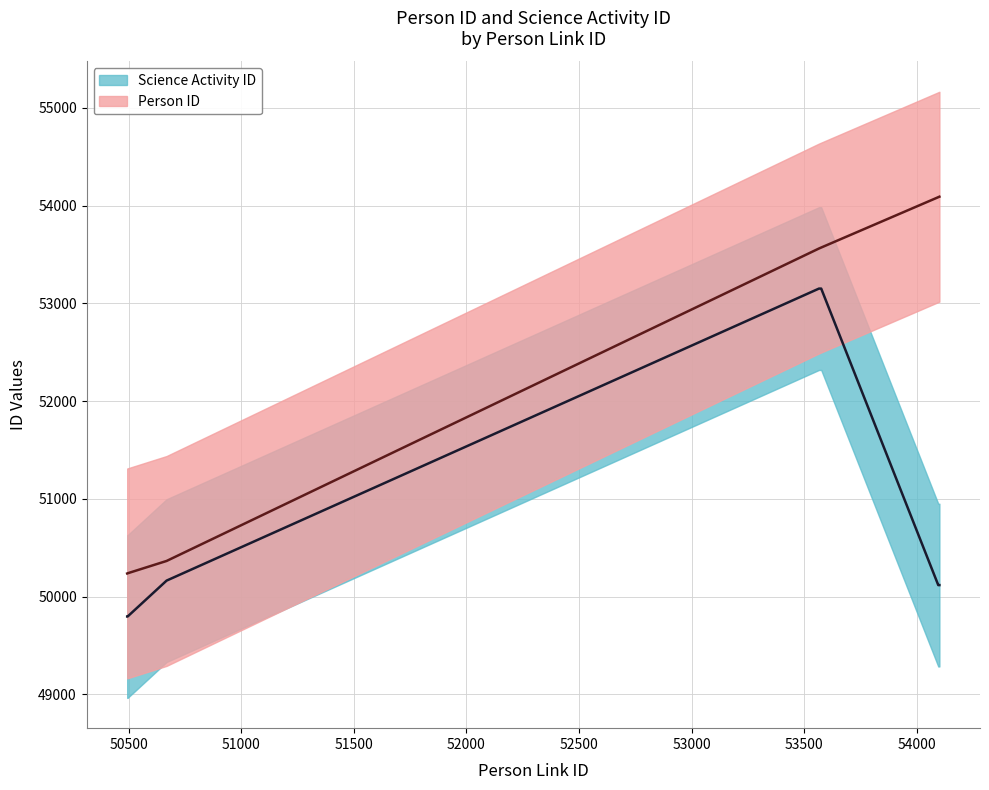

Between 50494 and 54101, which series saw the biggest shift?

Person ID